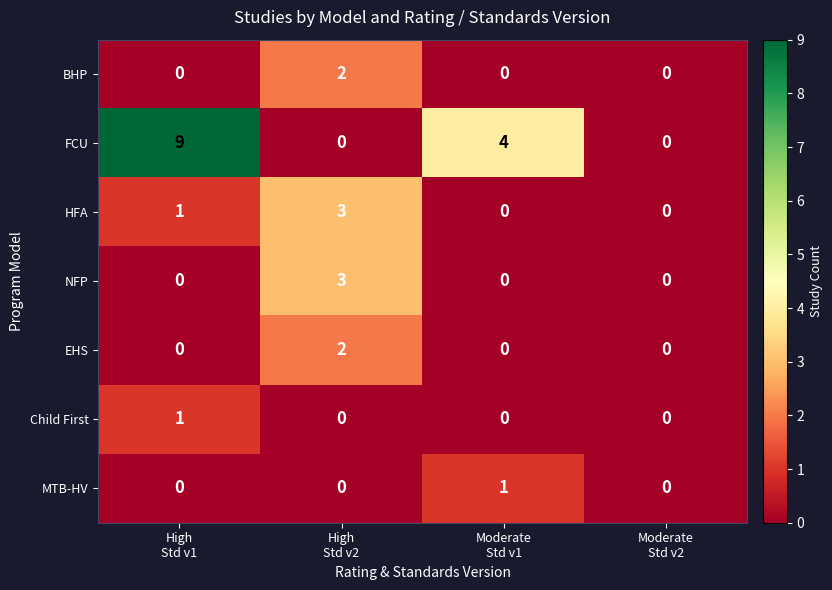

At which category does the chart reach its peak across all series?

High
Std v1